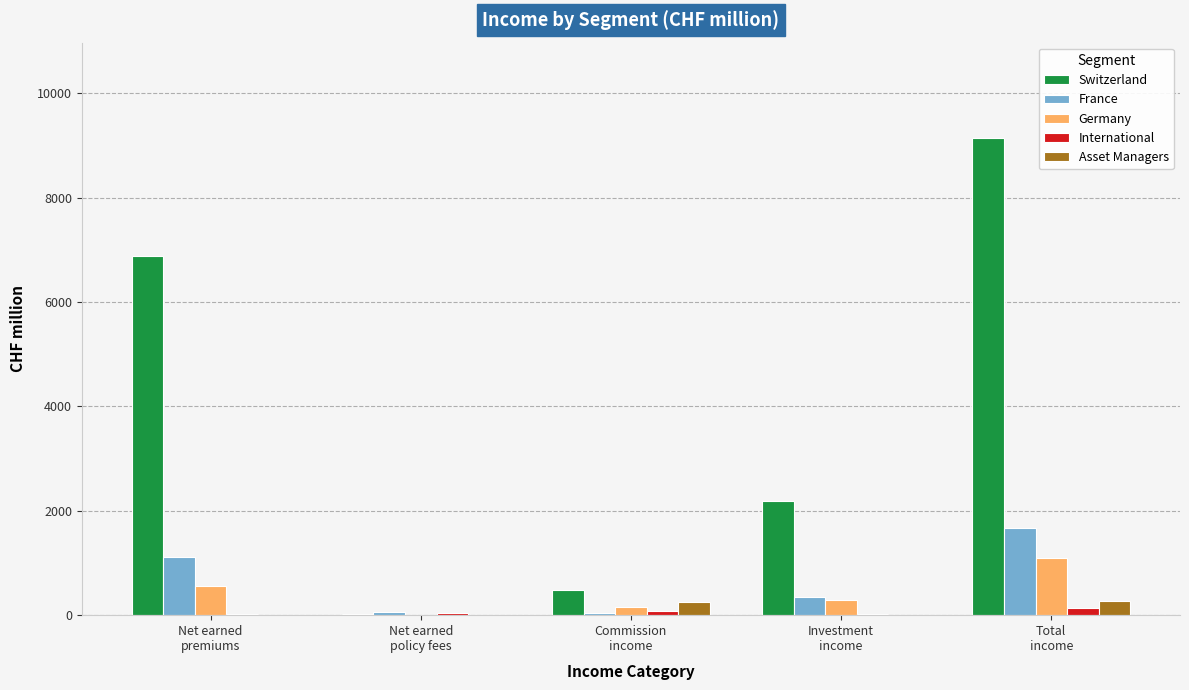

What is the sum of all Germany values?

2127